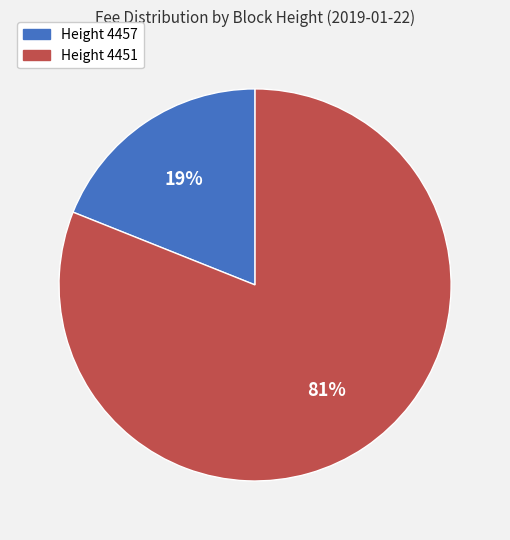

To the nearest percent, what is the average slice percentage?

50%